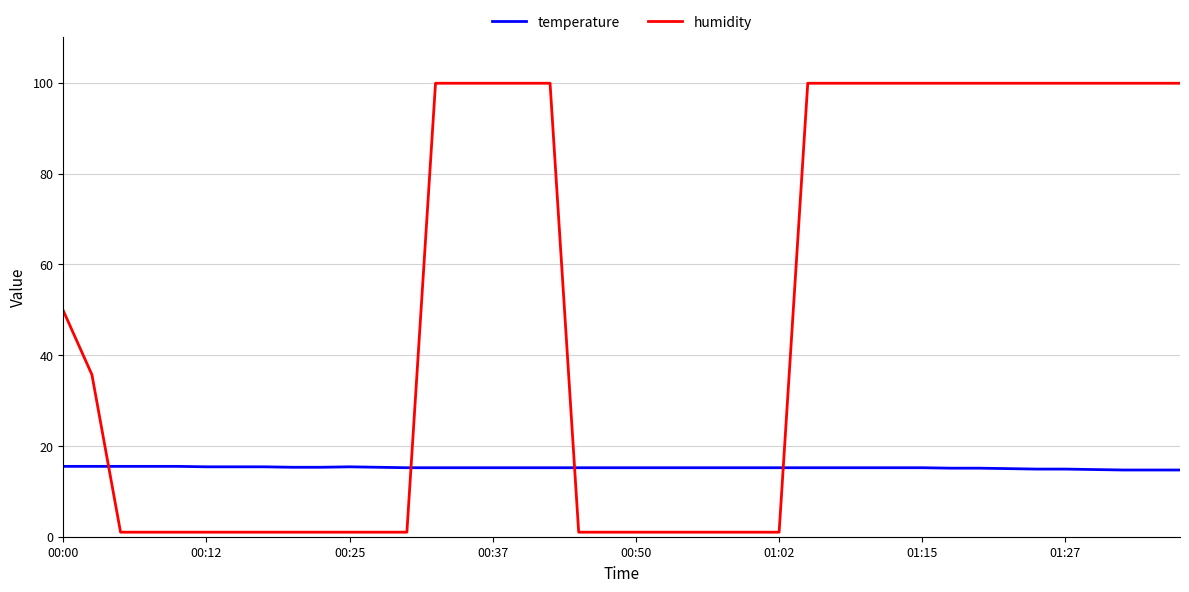

What is the minimum value for humidity?

1.0